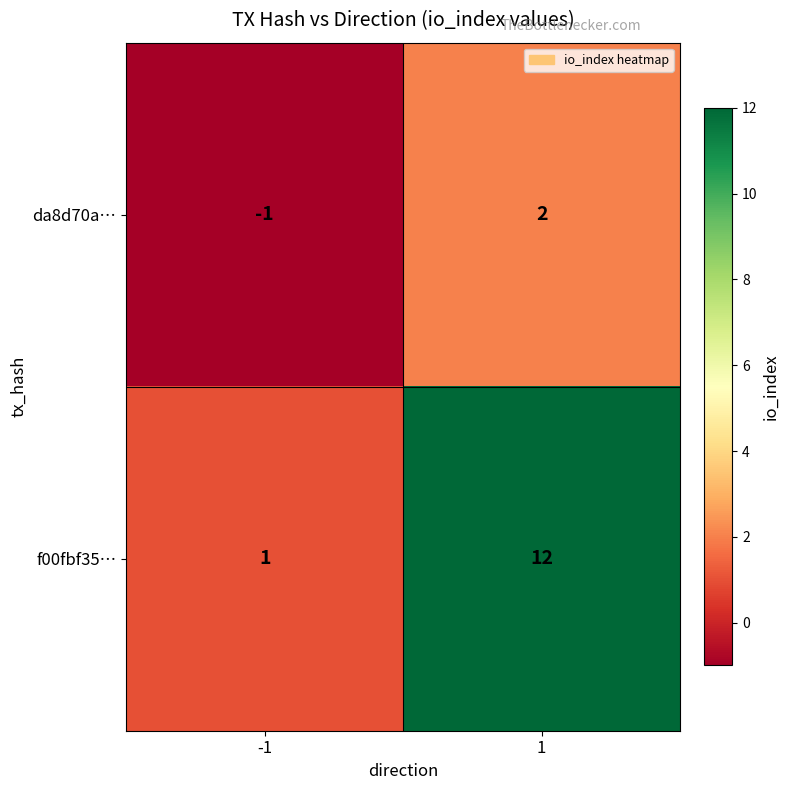

What is the difference between the f00fbf35… values at -1 and 1?

11